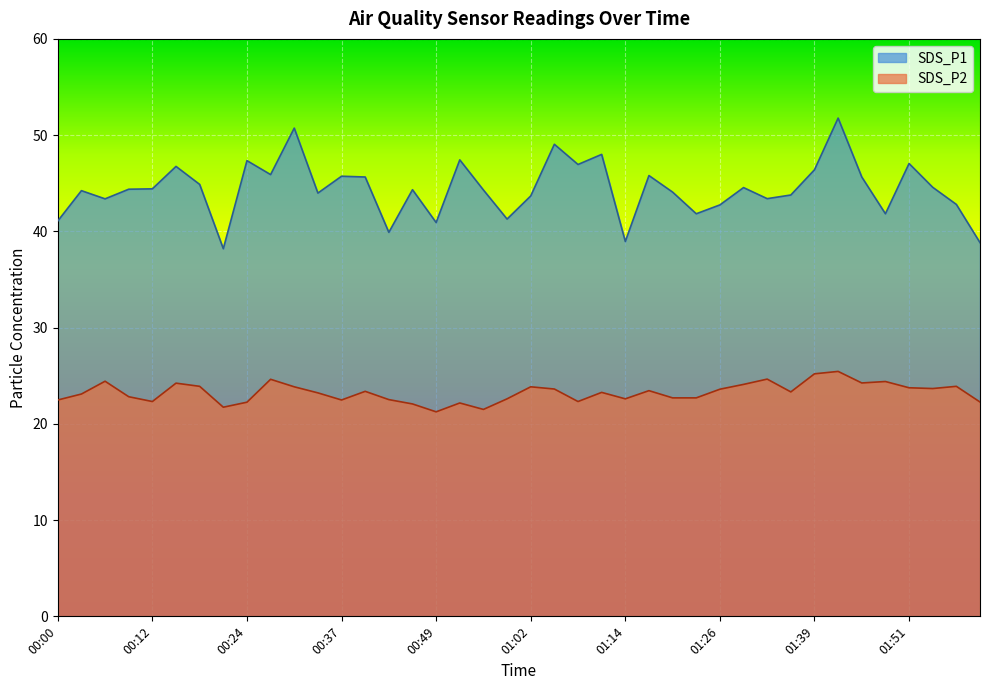

What is the difference between the highest and lowest values at 00:09?

21.6